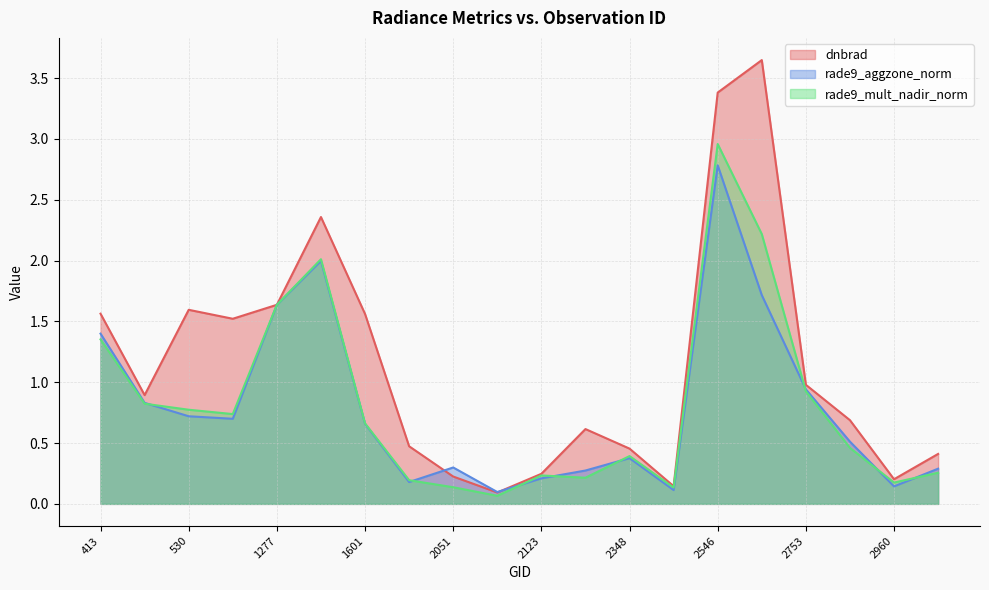

Reading left to right, transcribe all the data shown in this chart.

dnbrad: 413=1.6	440=0.9	530=1.6	102501=1.5	1277=1.6	1511=2.4	1601=1.6	1988=0.5	2051=0.2	2087=0.1	2123=0.2	2249=0.6	2348=0.5	2375=0.1	2546=3.4	2690=3.6	2753=1.0	2834=0.7	2960=0.2	3005=0.4
rade9_aggzone_norm: 413=1.4	440=0.8	530=0.7	102501=0.7	1277=1.6	1511=2.0	1601=0.7	1988=0.2	2051=0.3	2087=0.1	2123=0.2	2249=0.3	2348=0.4	2375=0.1	2546=2.8	2690=1.7	2753=0.9	2834=0.5	2960=0.1	3005=0.3
rade9_mult_nadir_norm: 413=1.4	440=0.8	530=0.8	102501=0.7	1277=1.6	1511=2.0	1601=0.7	1988=0.2	2051=0.1	2087=0.1	2123=0.2	2249=0.2	2348=0.4	2375=0.1	2546=3.0	2690=2.2	2753=0.9	2834=0.5	2960=0.2	3005=0.3